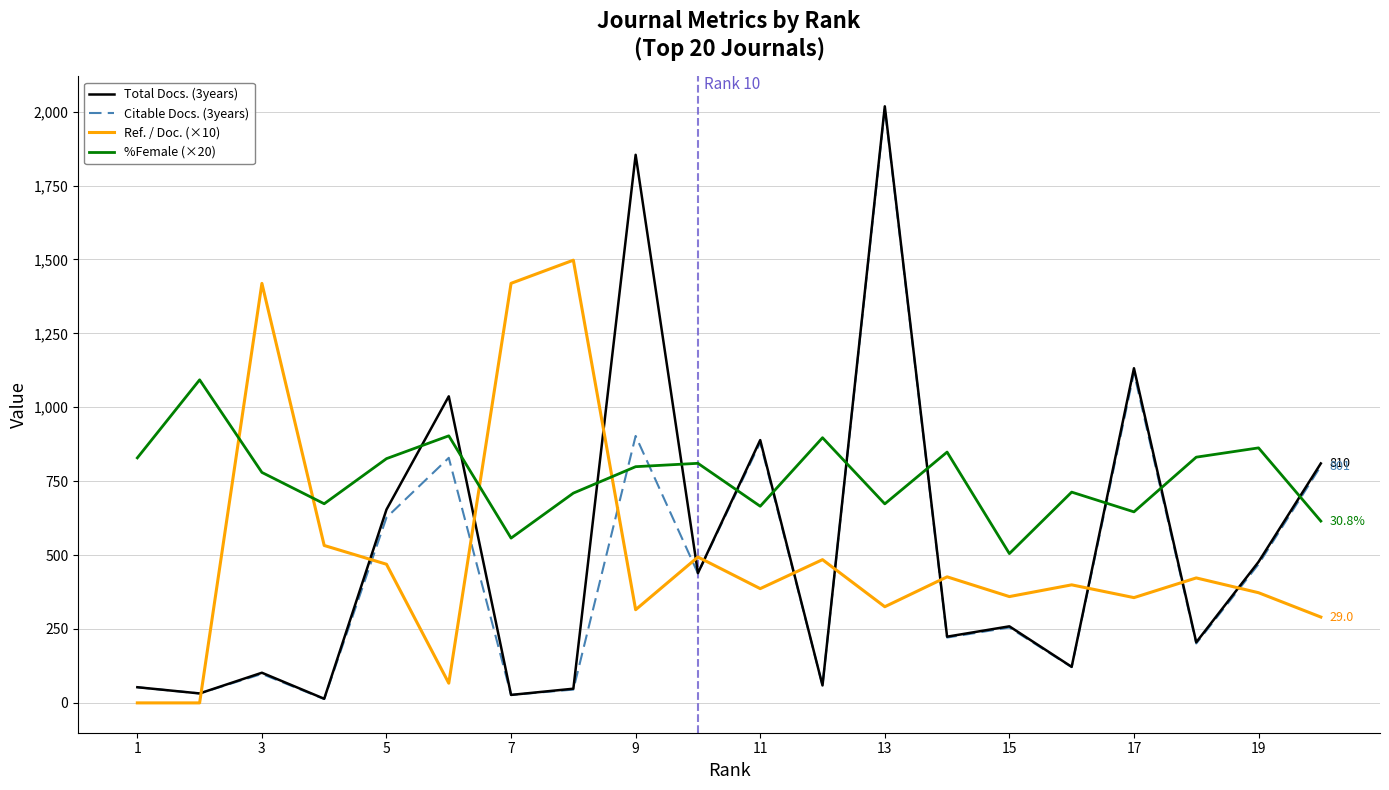

What is the minimum value for Total Docs. (3years)?

14.0